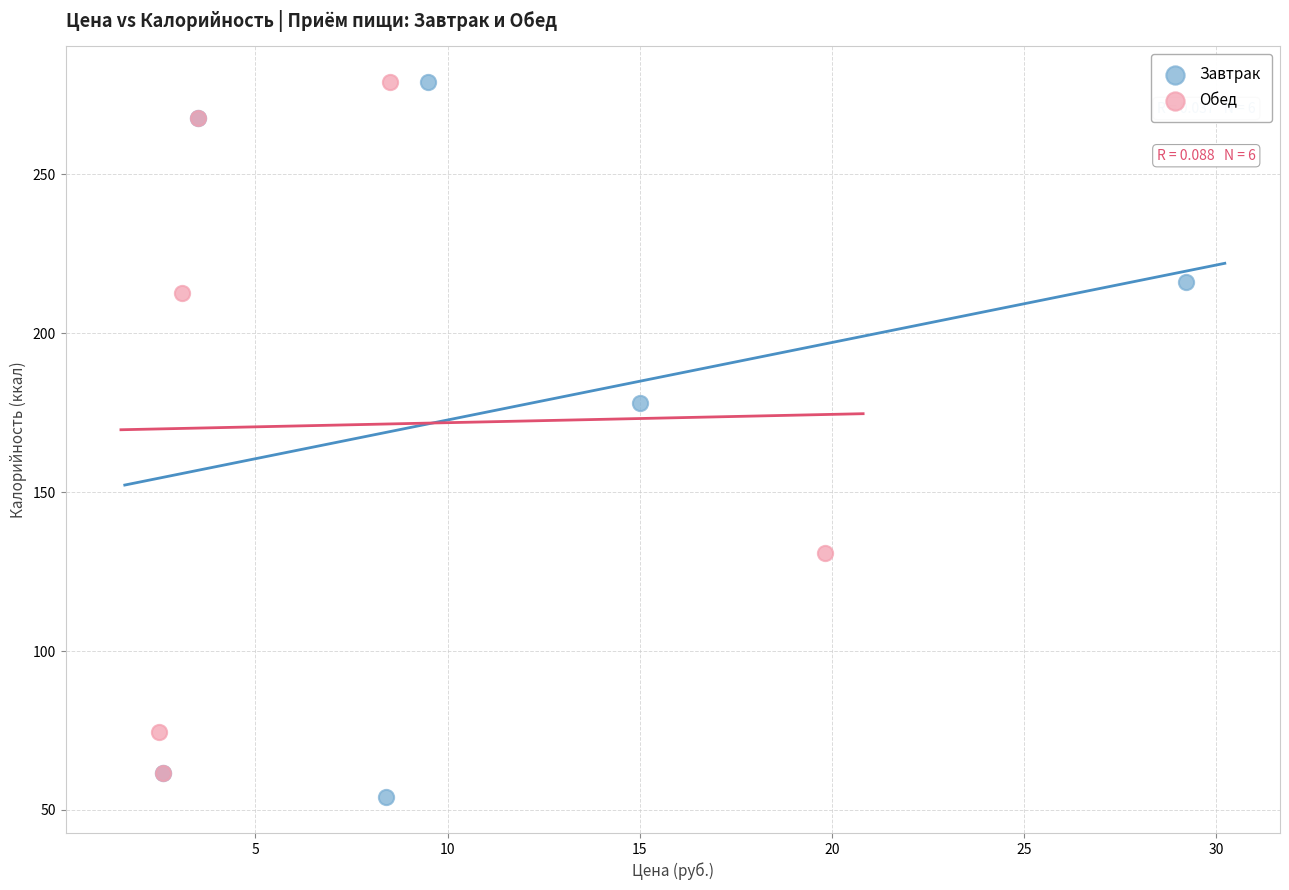

What are all the series names shown in the legend?

Завтрак, Обед